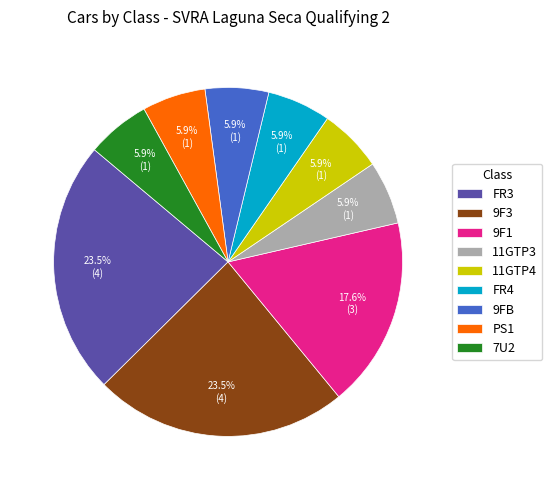

Count the number of slices in the pie.

9